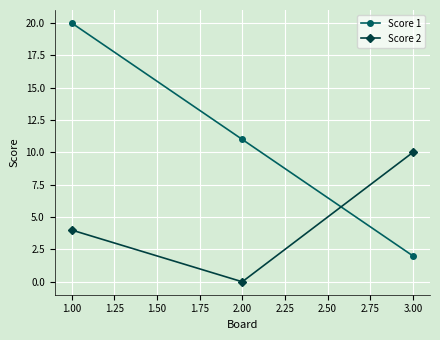

What is the lowest value of the Score 1 series?

2